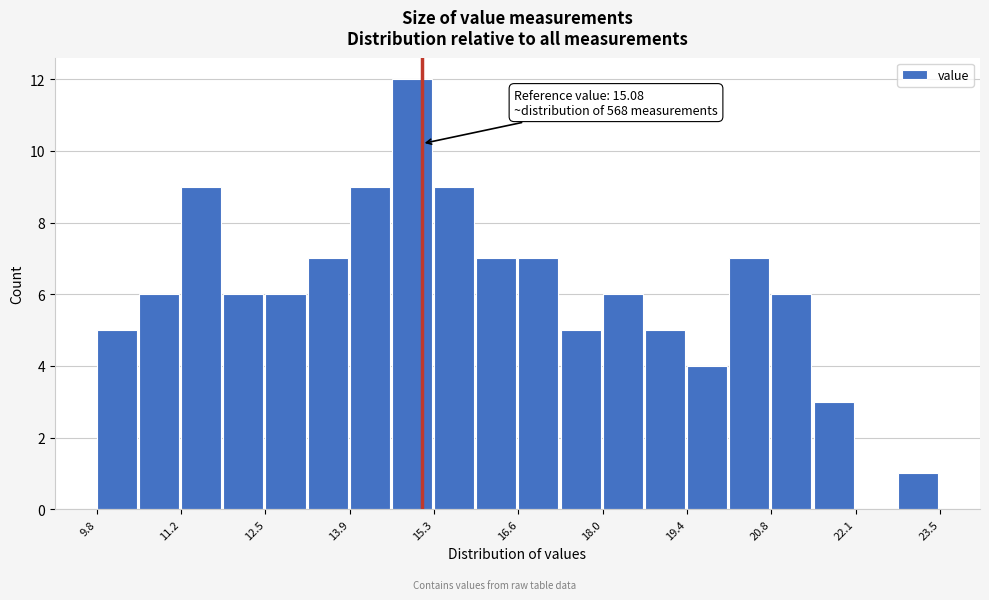

Around what value on the x-axis is the tallest bar? Give the approximate position of its centre, as read against the axis.

15.0